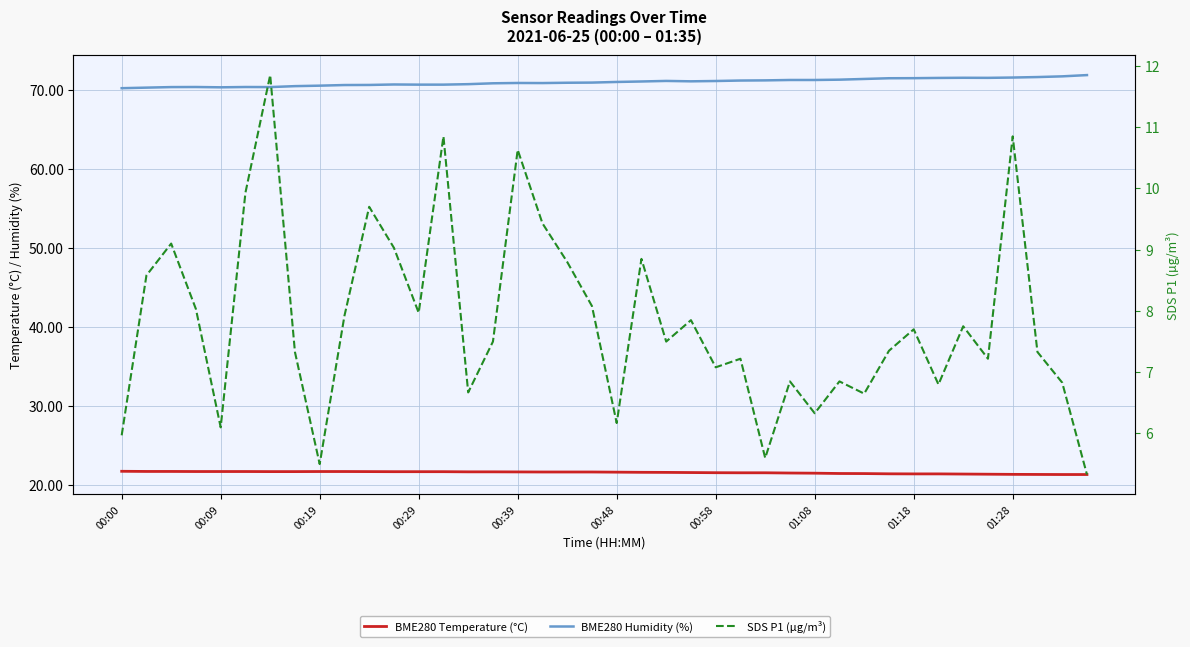

How many BME280 Temperature (°C) values are between 21 and 22?

40